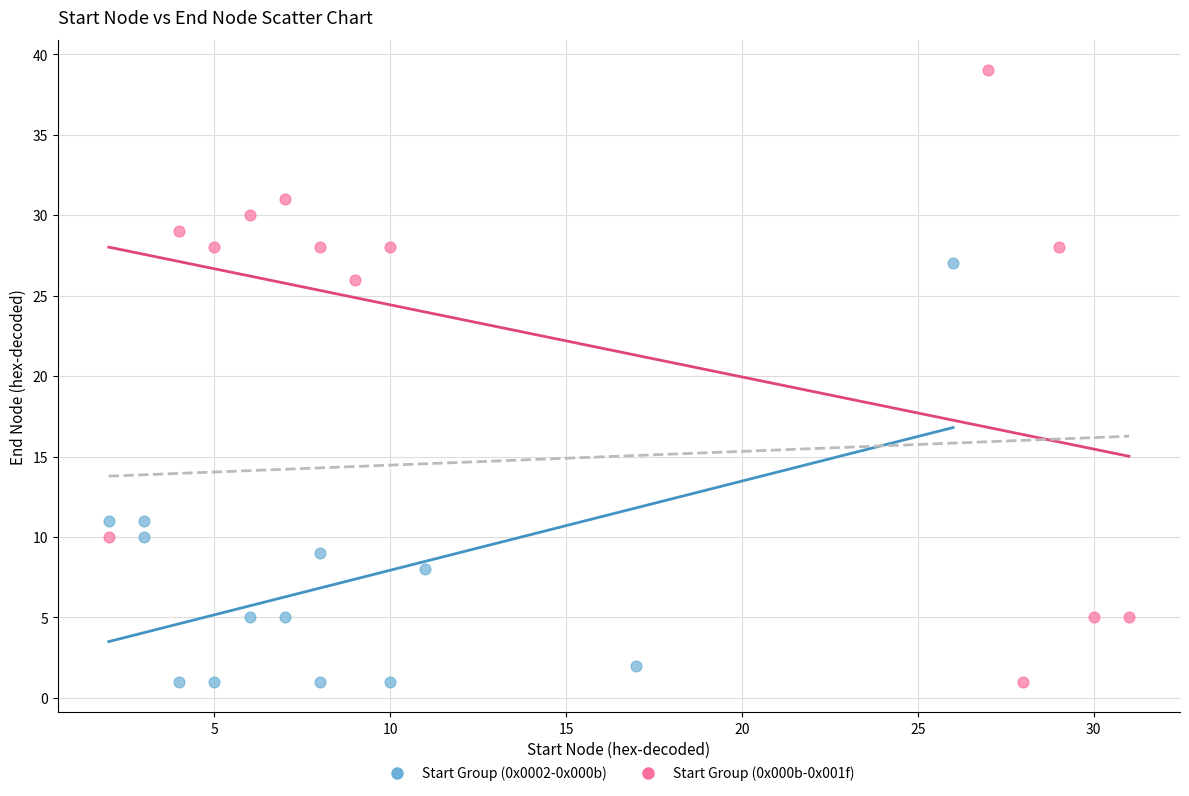

Which series reaches the maximum Y coordinate?

Start Group (0x000b-0x001f)